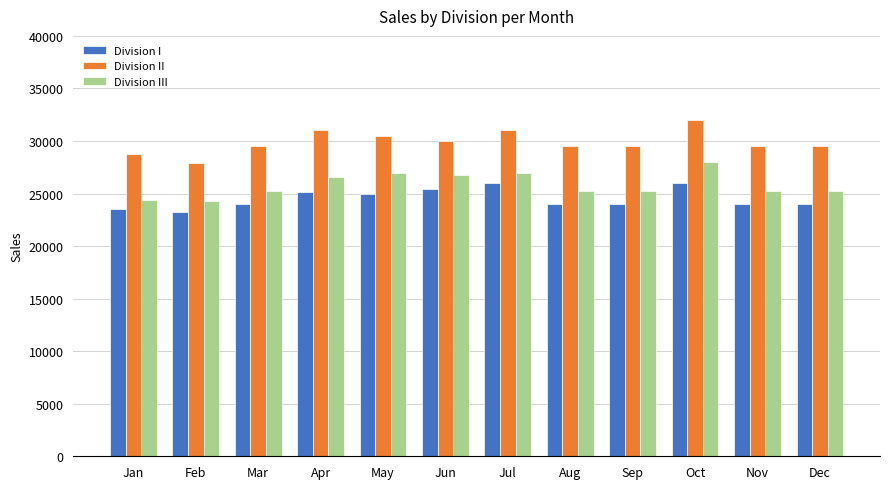

How many values in the Division III series are below 25250?

2